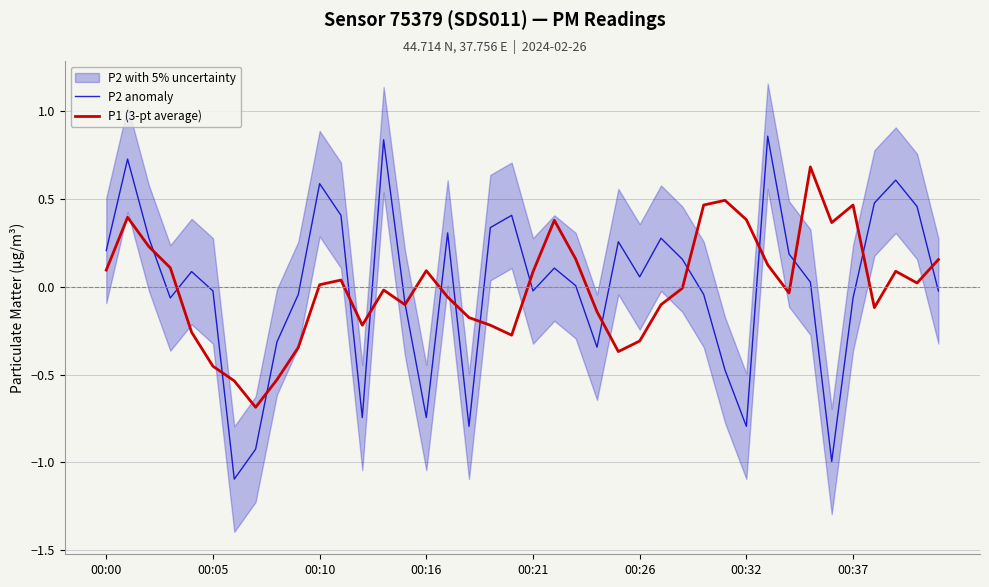

List the series in order of their overall mean, highest first.

P2 anomaly, P1 (3-pt average)